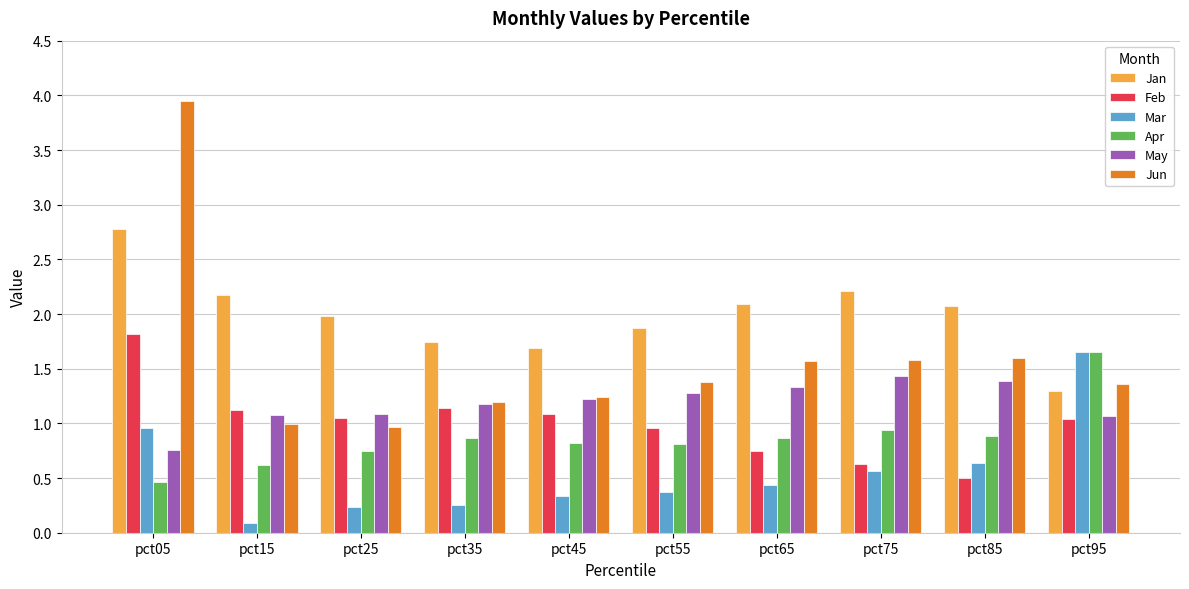

Is it true that Mar equals 0.2 at pct35?

True